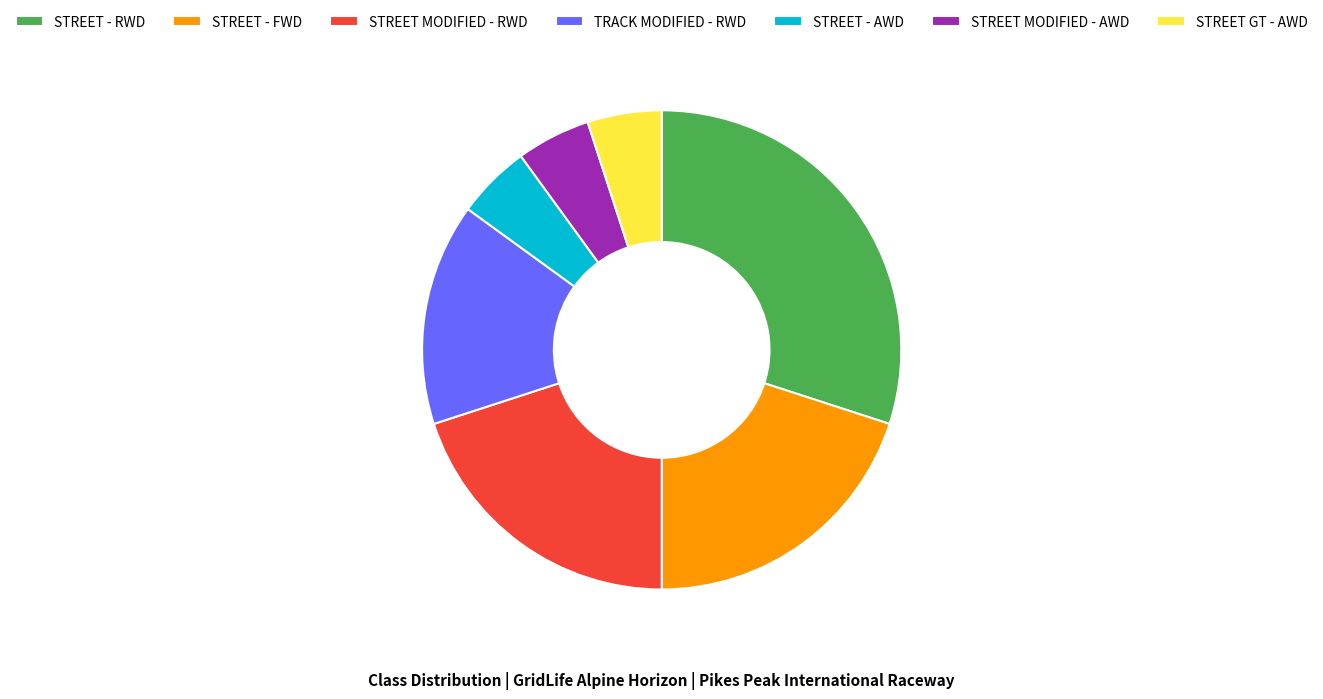

How many slices are in this pie chart?

7